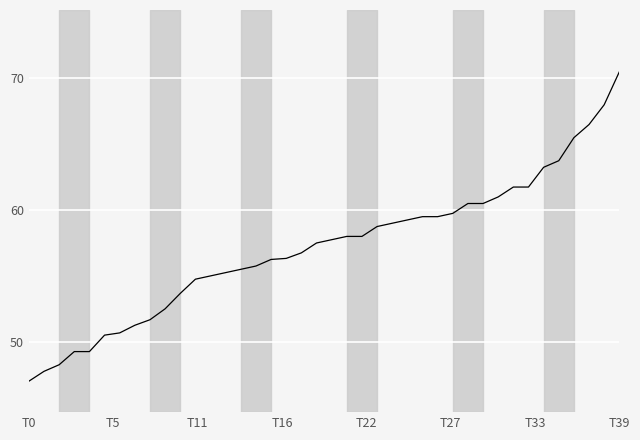

How many distinct data groups are displayed?

1